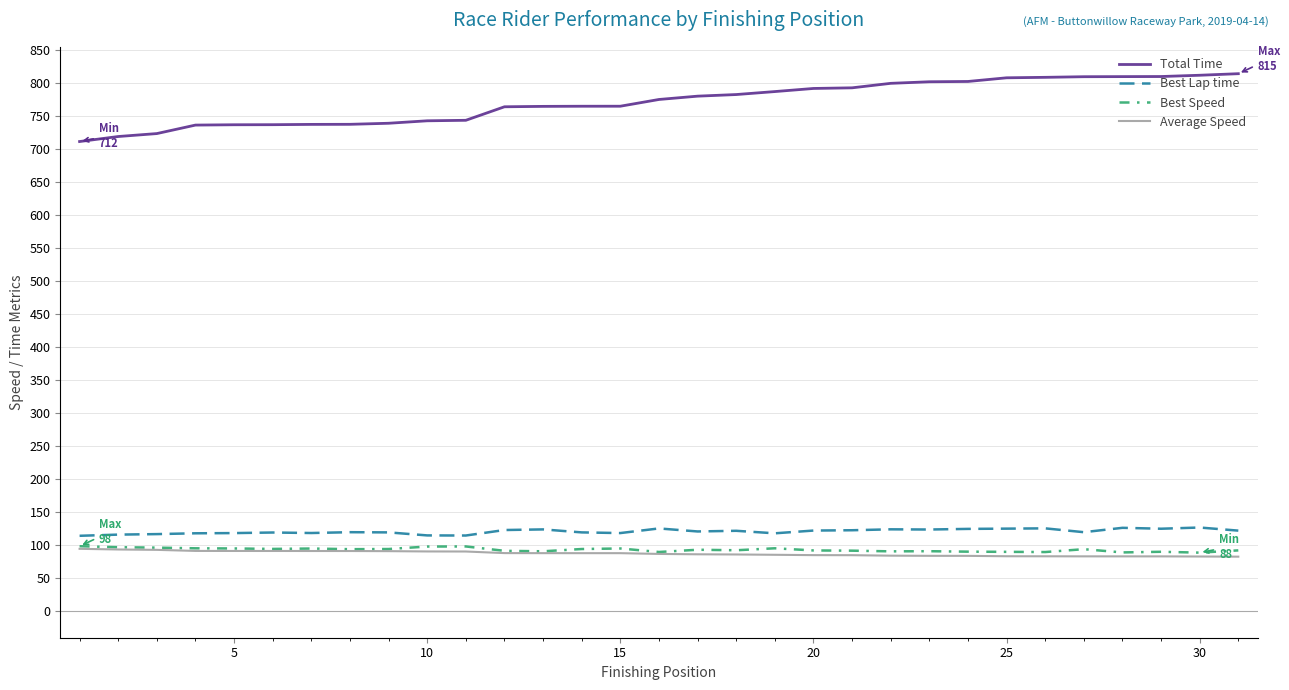

Which series has the widest spread of values?

Total Time